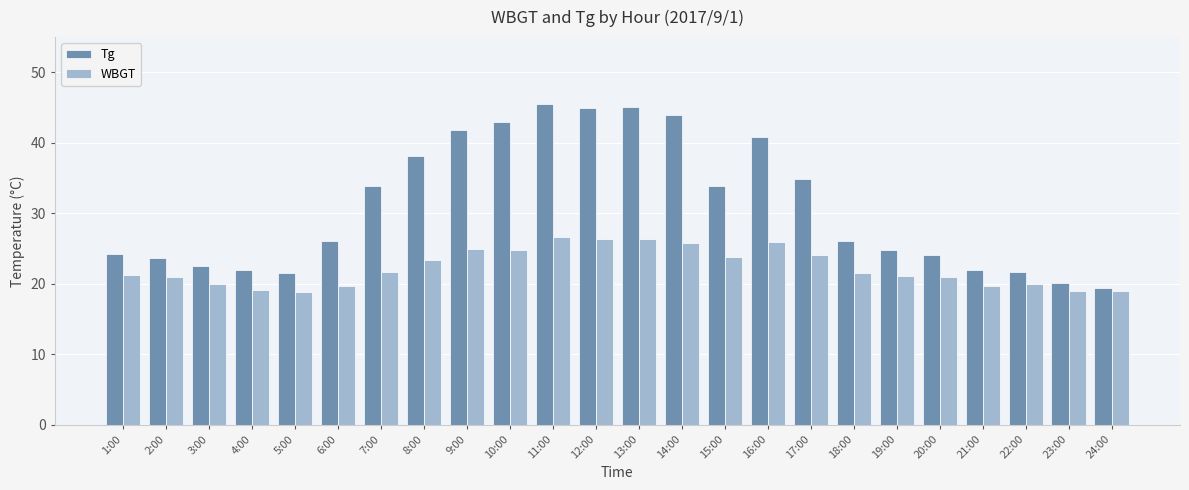

What is the label of the 5th bar from the right?

20:00